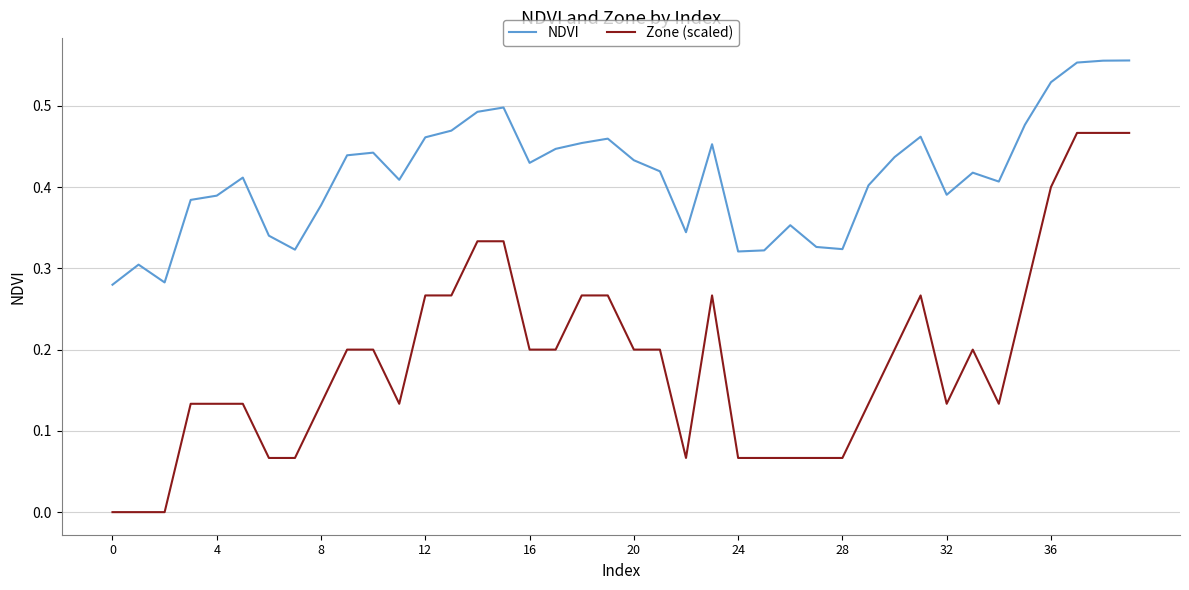

Which series has the widest spread of values?

Zone (scaled)